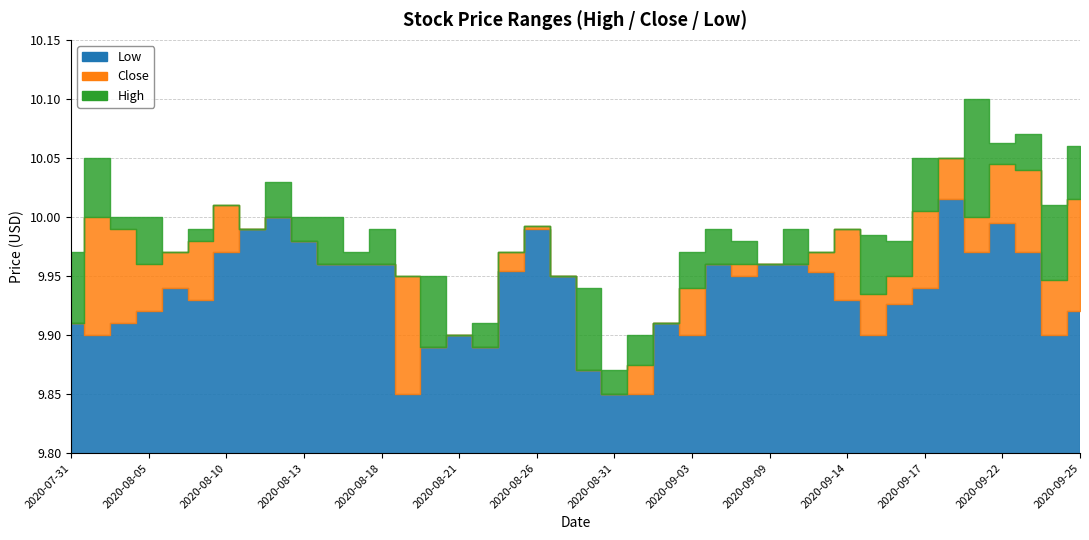

True or false: High and Close cross at least once.

False